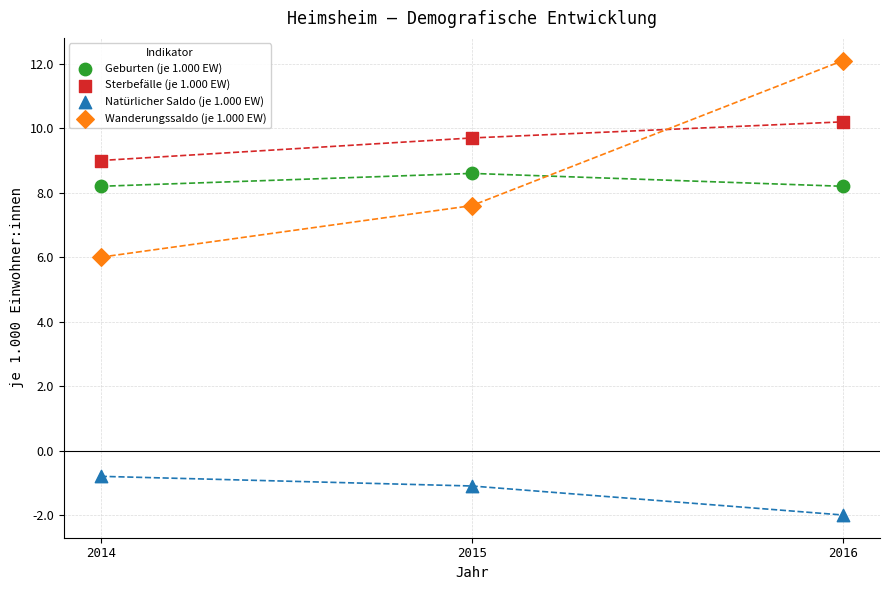

Across all series, what Y value is closest to 5?

6.0